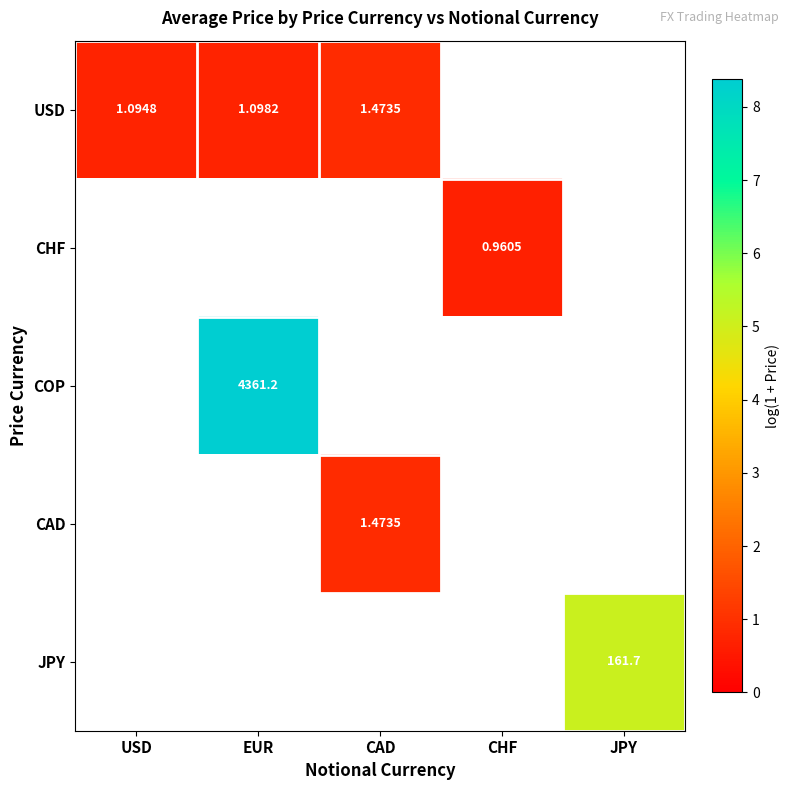

Which series has the widest spread of values?

USD